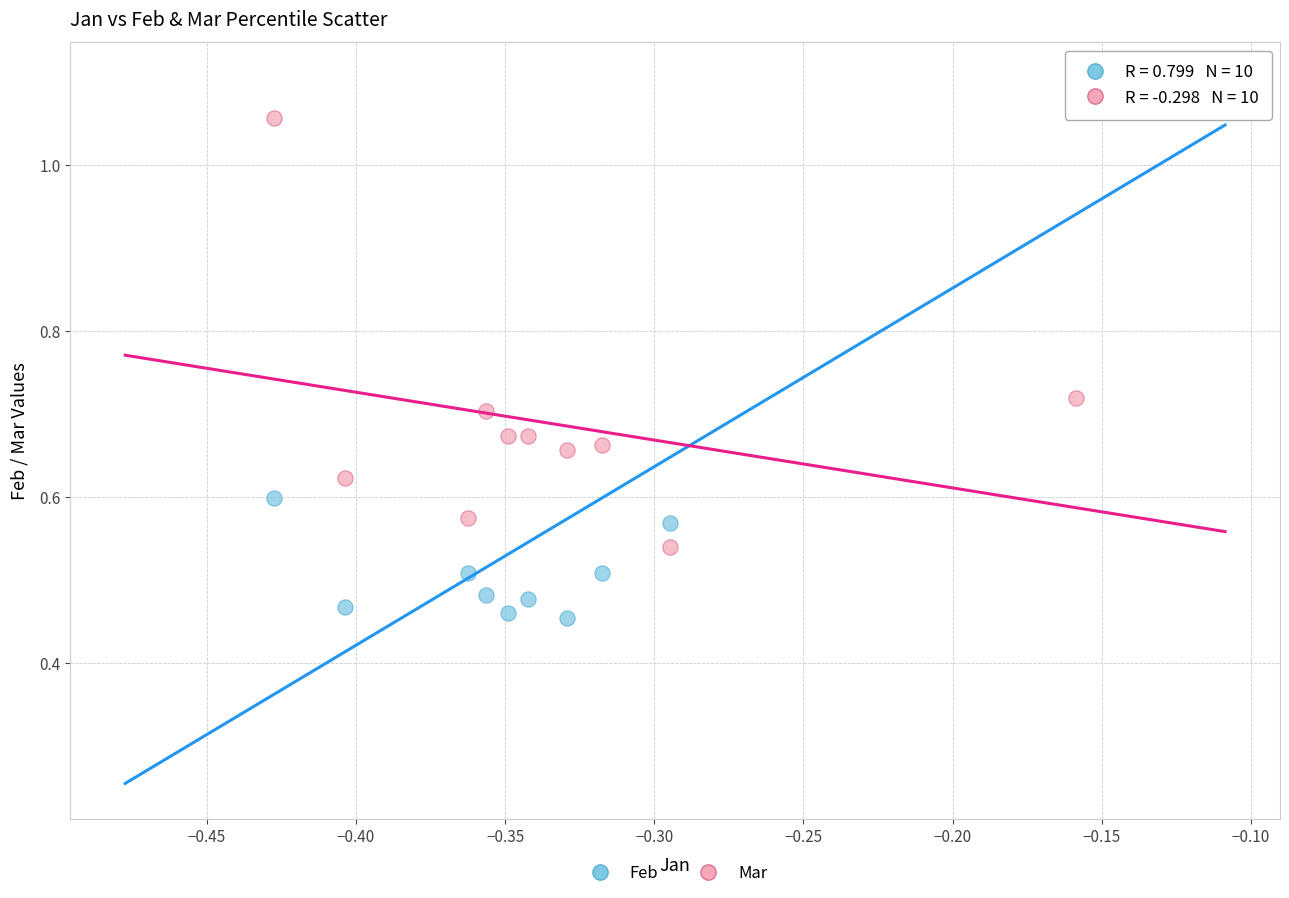

Which series reaches the maximum Y coordinate?

Feb